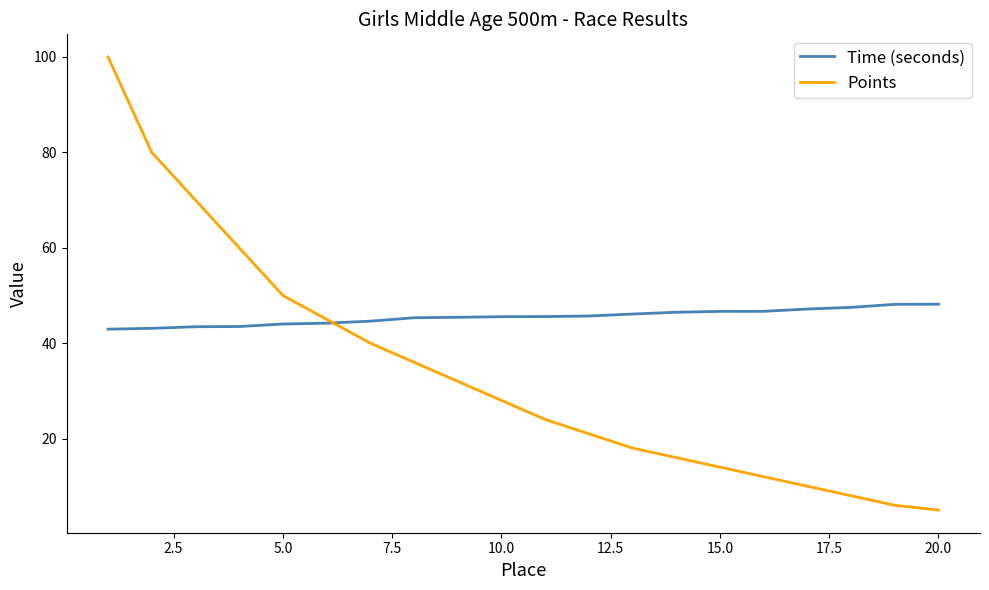

Which series has the widest spread of values?

Points